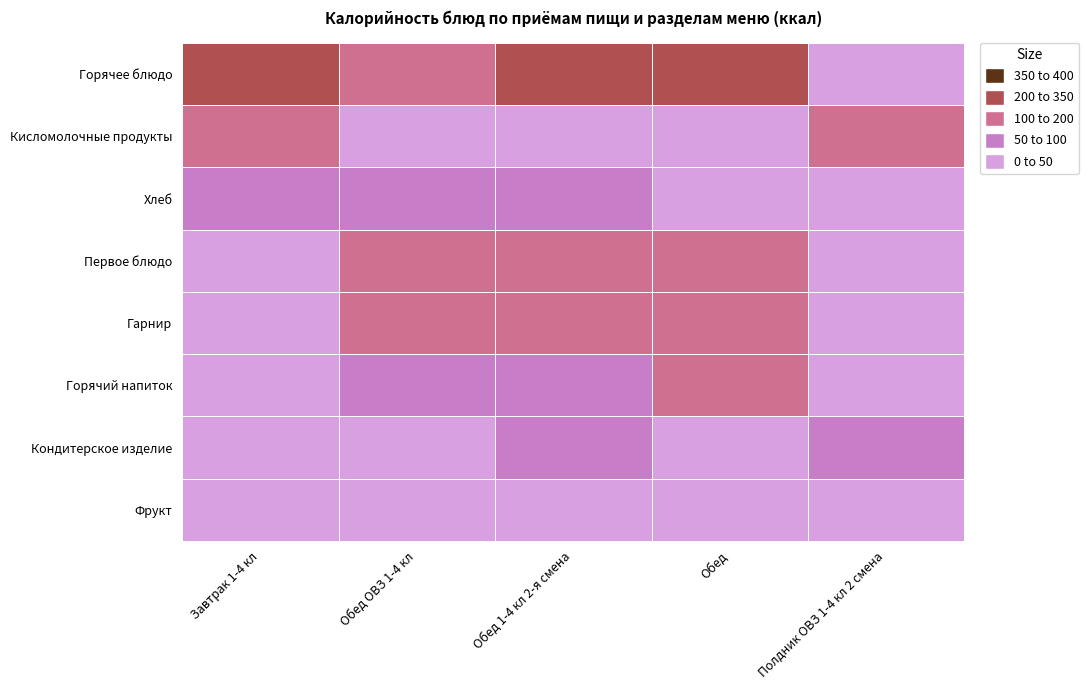

What is the difference between the maximum and minimum values in the Обед 1-4 кл 2-я смена series?

236.6